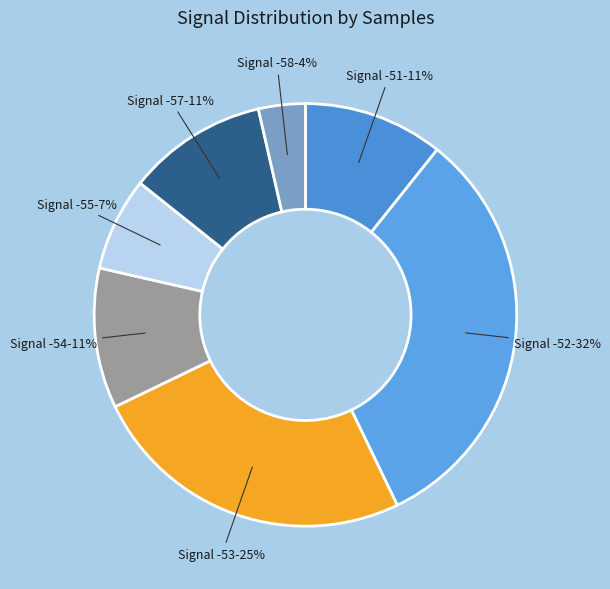

True or false: Signal -54 accounts for 11% of the total.

True